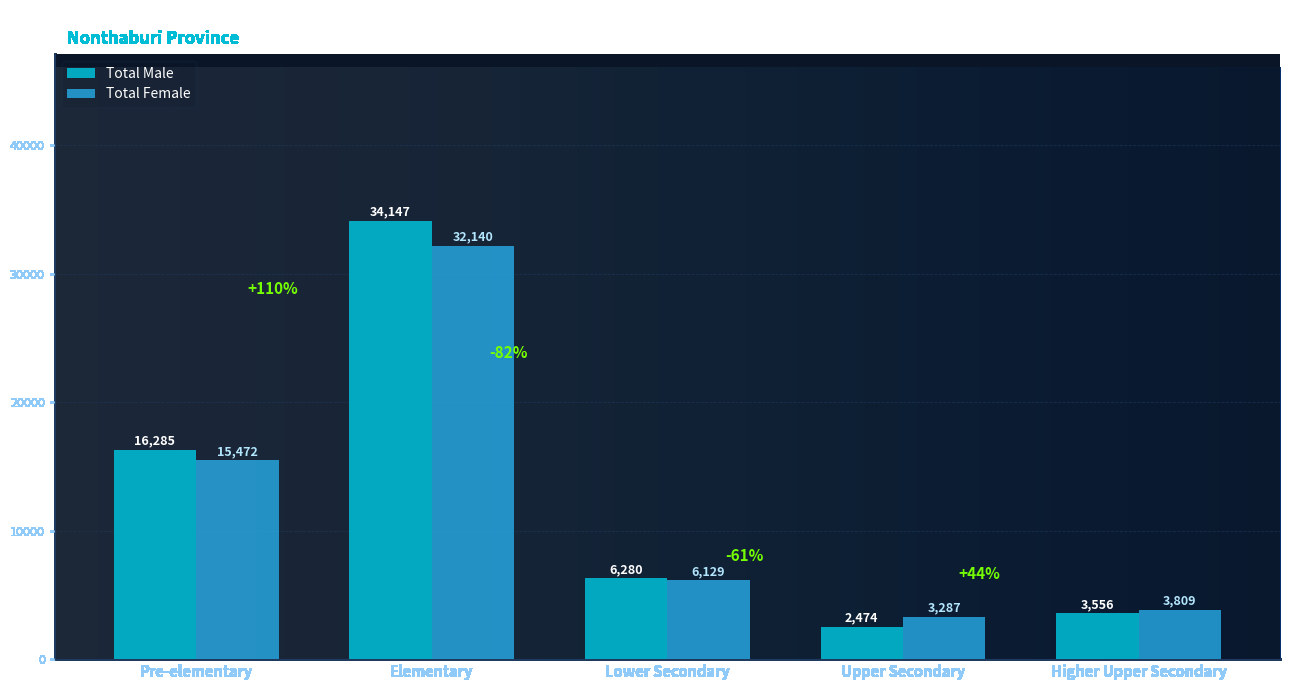

What value does the Total Male series have at Elementary, to the nearest 100?

34100